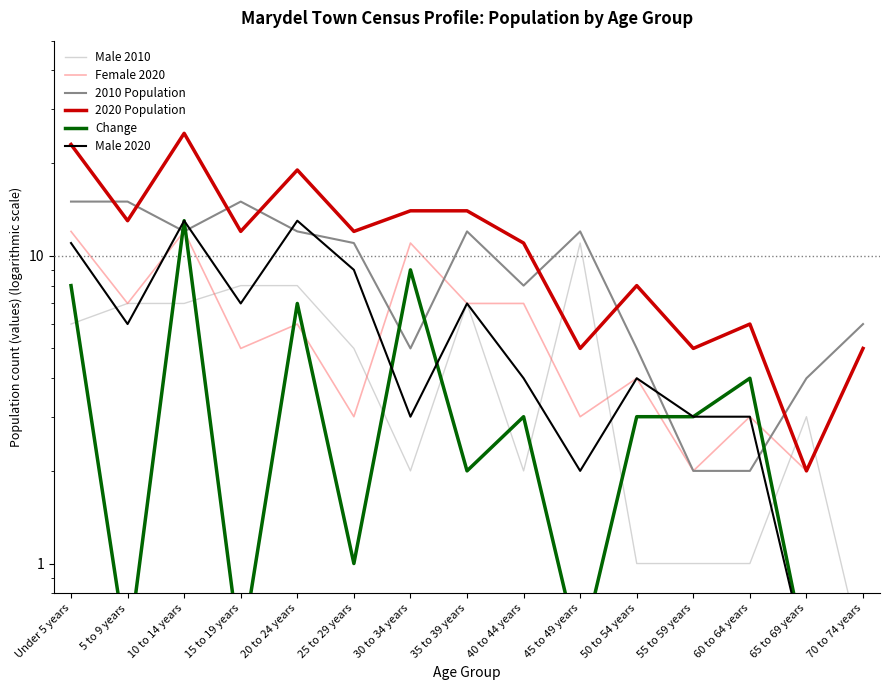

How many interior local valleys does the Male 2010 series have?

2